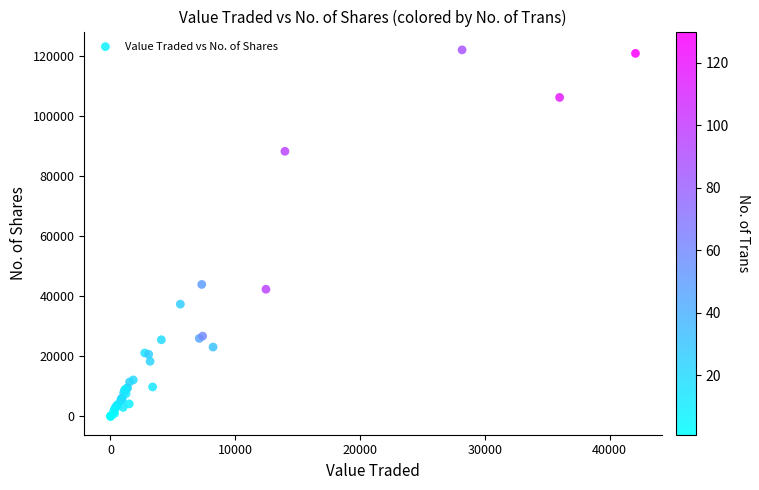

What Y value in the scatter plot is closest to 60982?

43915